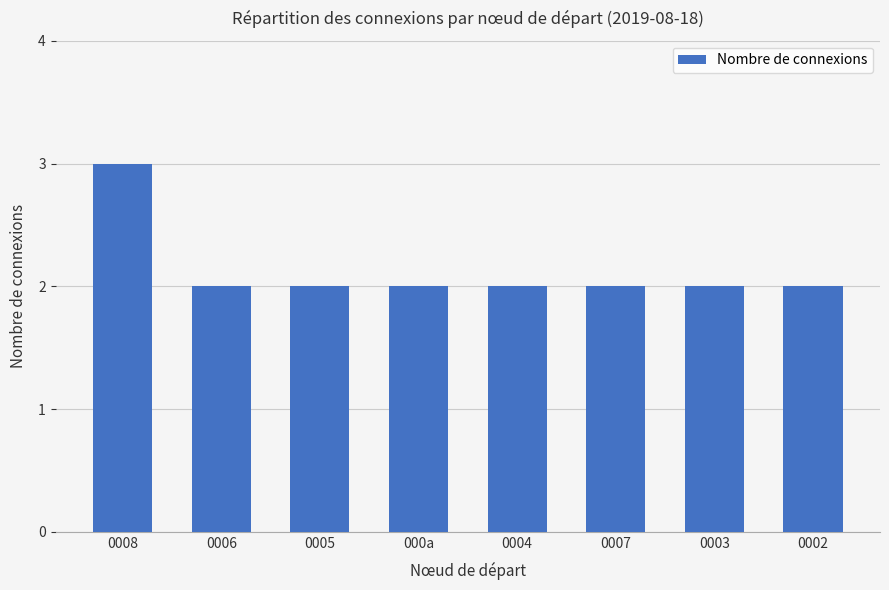

Are the bars horizontal?

No